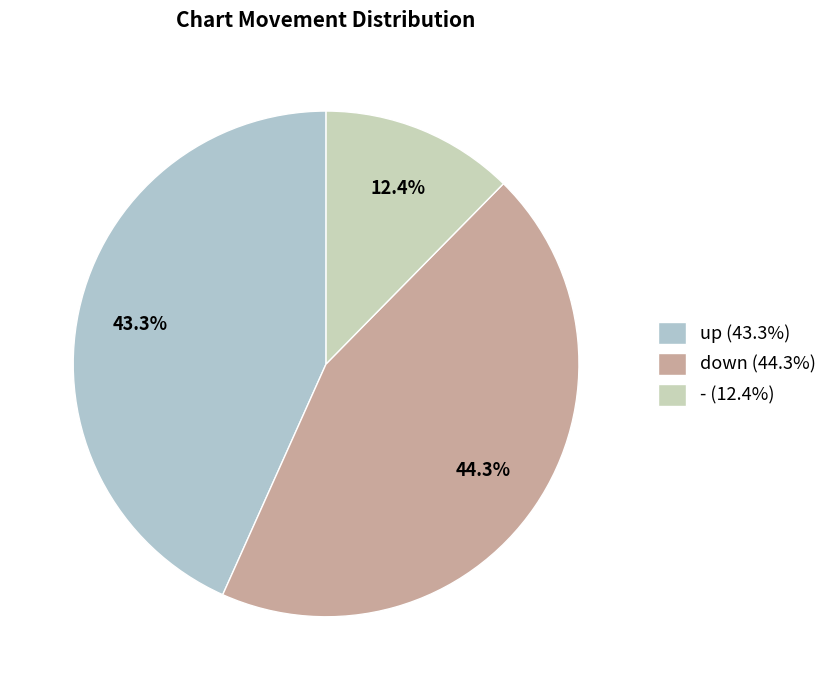

The up slice represents 29% of the pie. True or false?

False